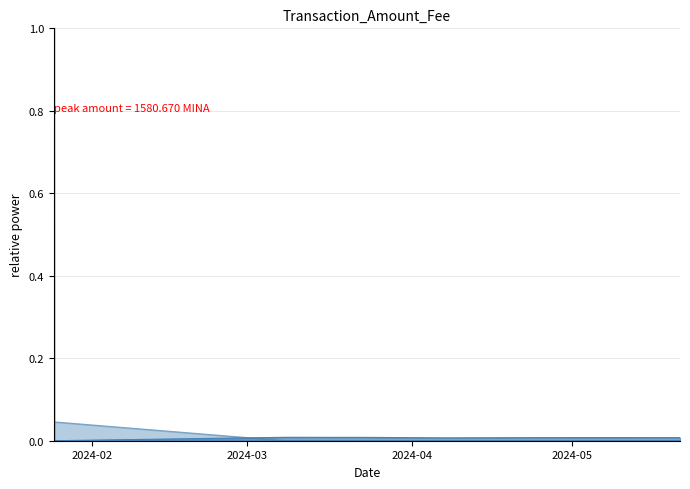

Does the chart have visible grid lines?

Yes